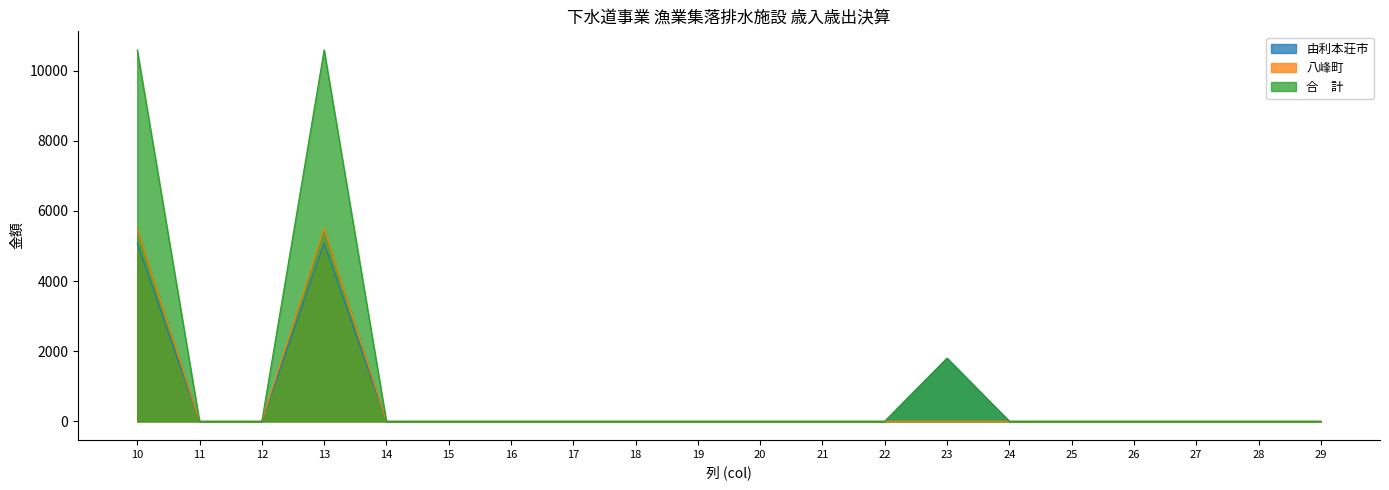

True or false: 由利本荘市 and 八峰町 cross at least once.

False